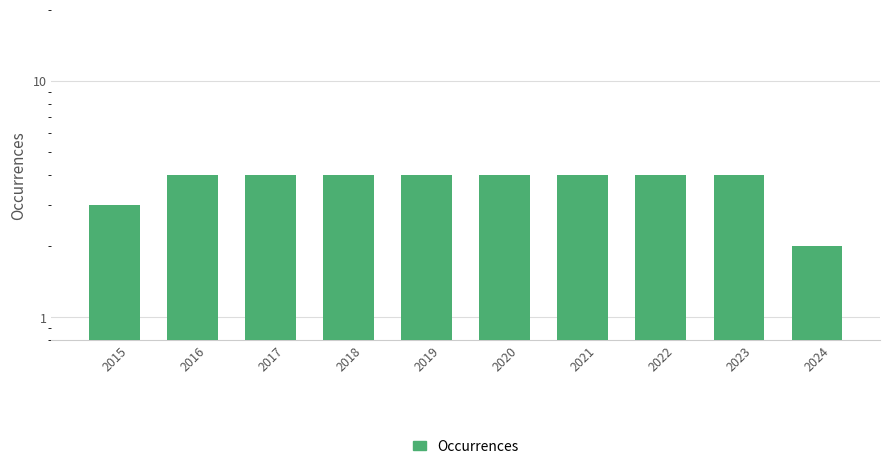

Rank the categories by value from lowest to highest.

2024, 2015, 2016, 2017, 2018, 2019, 2020, 2021, 2022, 2023